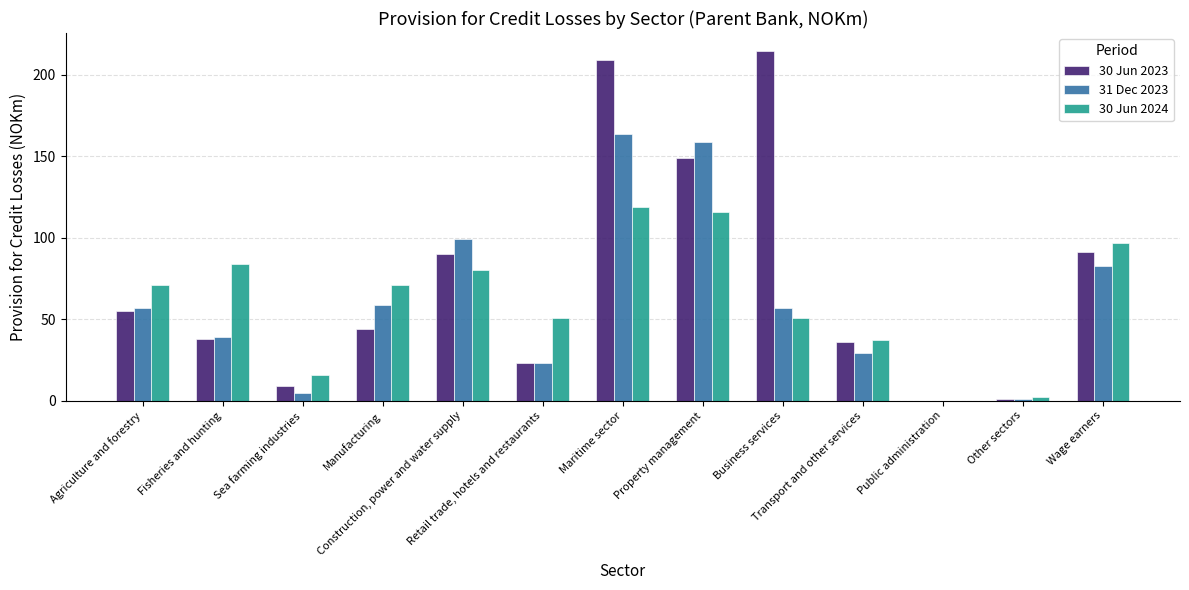

Reading left to right, what are all the values shown in this chart?

30 Jun 2023: 55	38	9	44	90	23	209	149	215	36	0	1	91
31 Dec 2023: 57	39	5	59	99	23	164	159	57	29	0	1	83
30 Jun 2024: 71	84	16	71	80	51	119	116	51	37	0	2	97